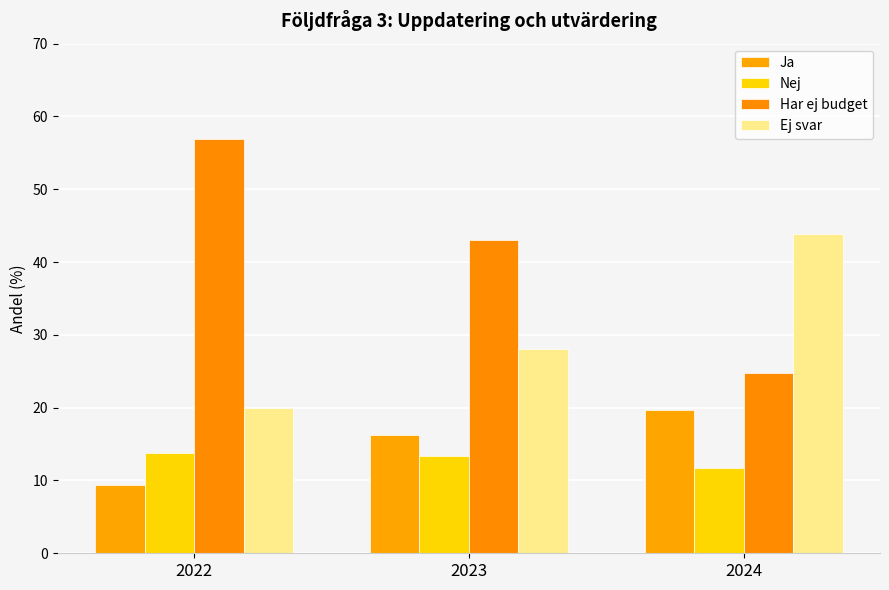

Reading left to right, transcribe all the data shown in this chart.

Ja: 2022=9.3	2023=16.2	2024=19.7
Nej: 2022=13.8	2023=13.4	2024=11.7
Har ej budget: 2022=56.9	2023=43.1	2024=24.8
Ej svar: 2022=20.0	2023=28.0	2024=43.8